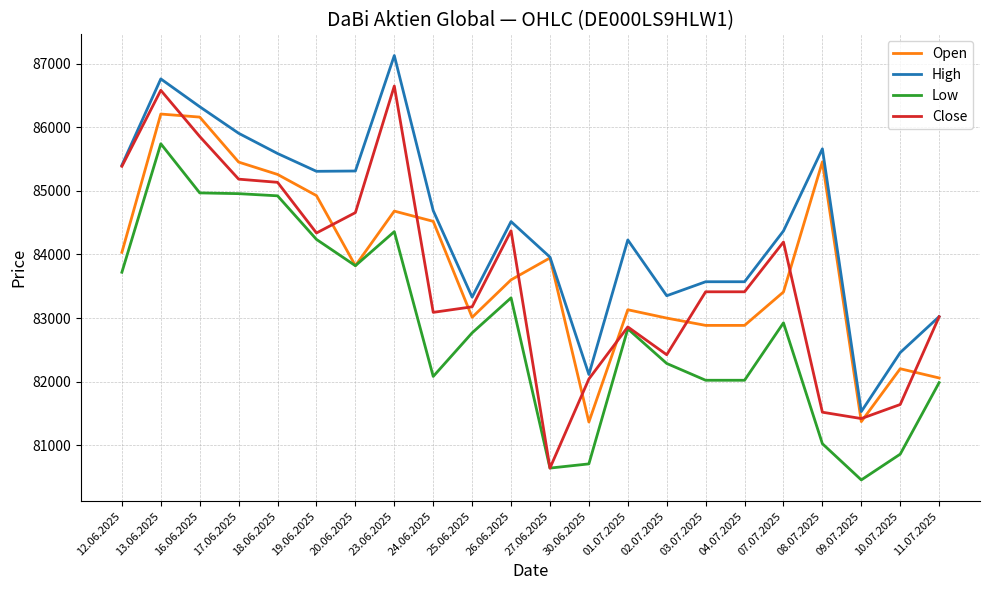

Which series has the largest range (max minus min)?

Close